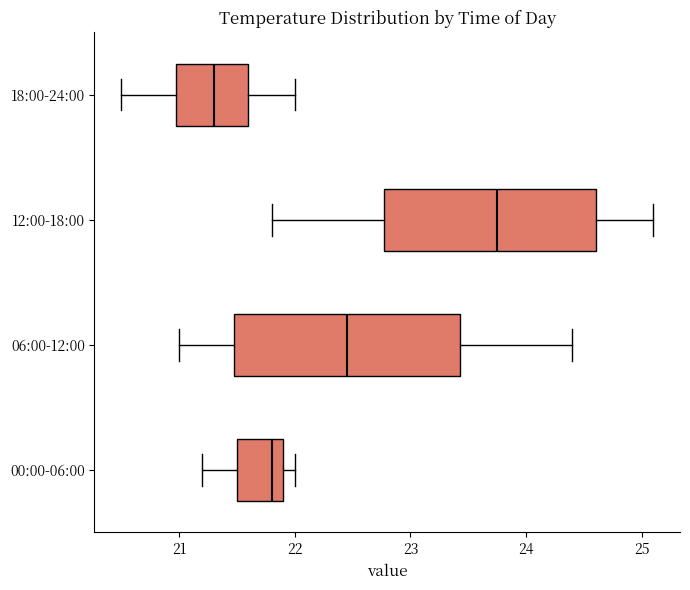

Where does the left whisker of the box for 12:00-18:00 end on the x-axis? The values are not printed on the chart, so give them approximately, as read against the axis.

21.8